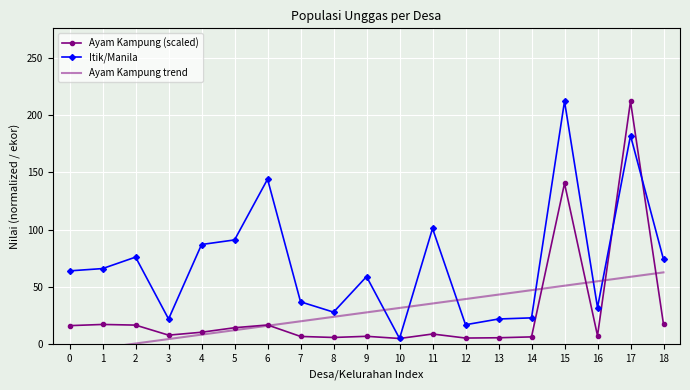

What is the difference between the Ayam Kampung trend values at 17 and 14?

11.6